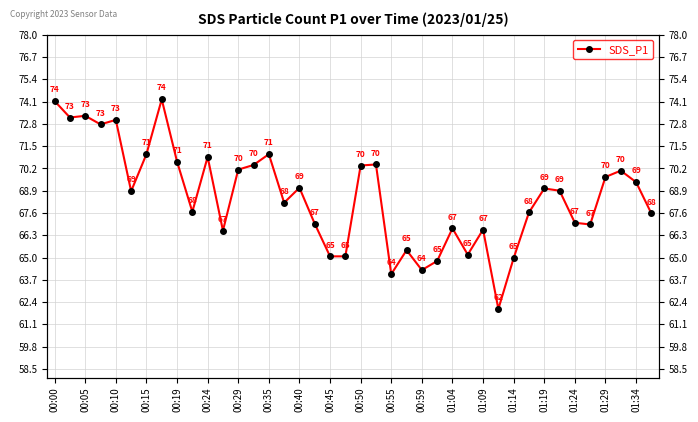

The value at 37 is 70.1. True or false?

True